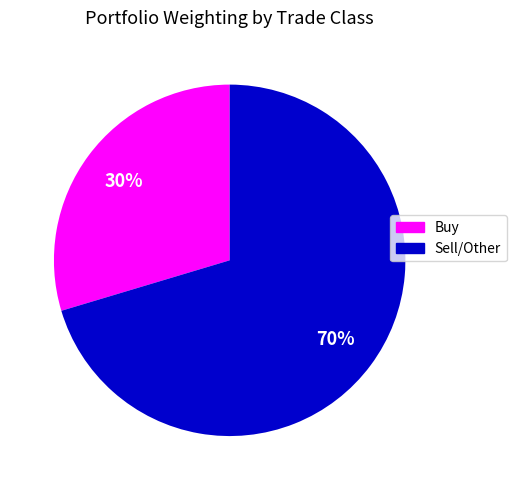

To the nearest percent, what is the average slice percentage?

50%